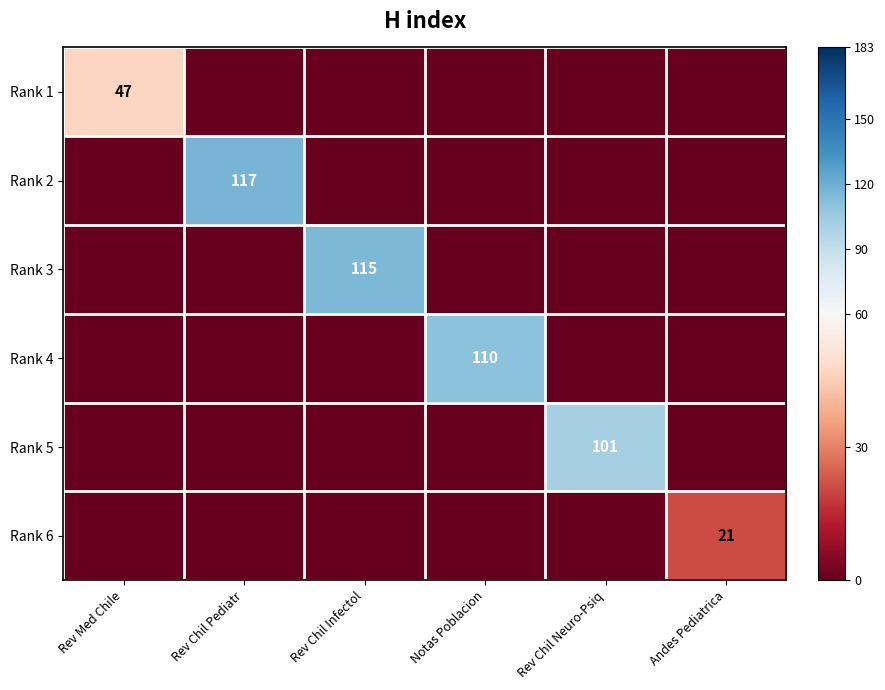

True or false: Rank 2 has a value of 165 at Rev Chil Pediatr.

False